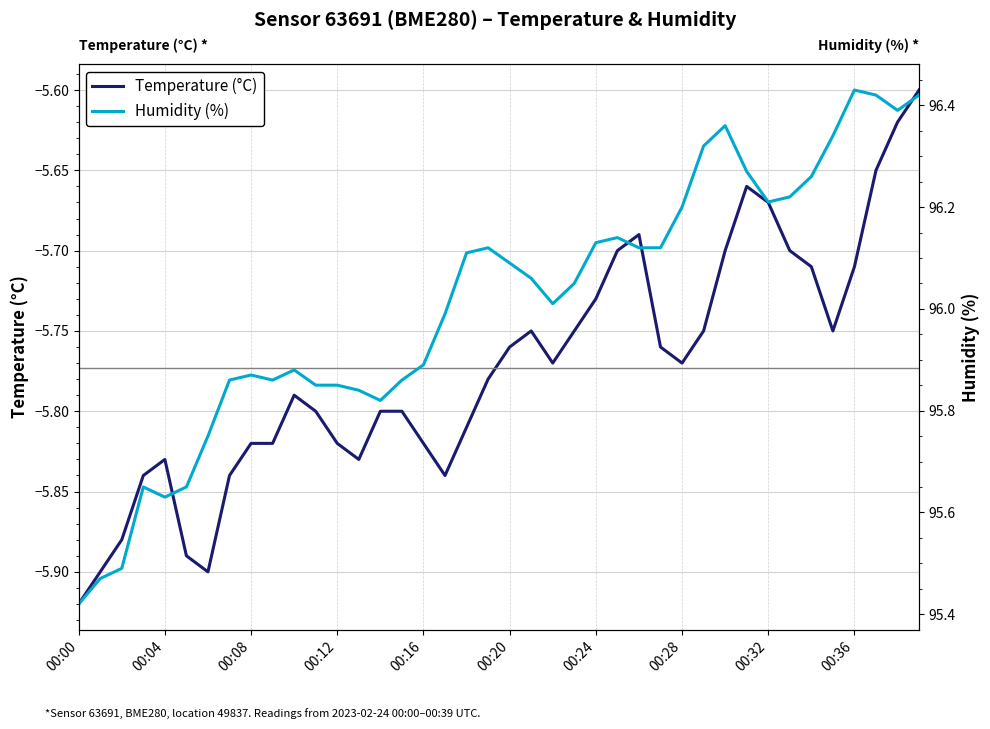

At which category is the sum across all series the highest?

39